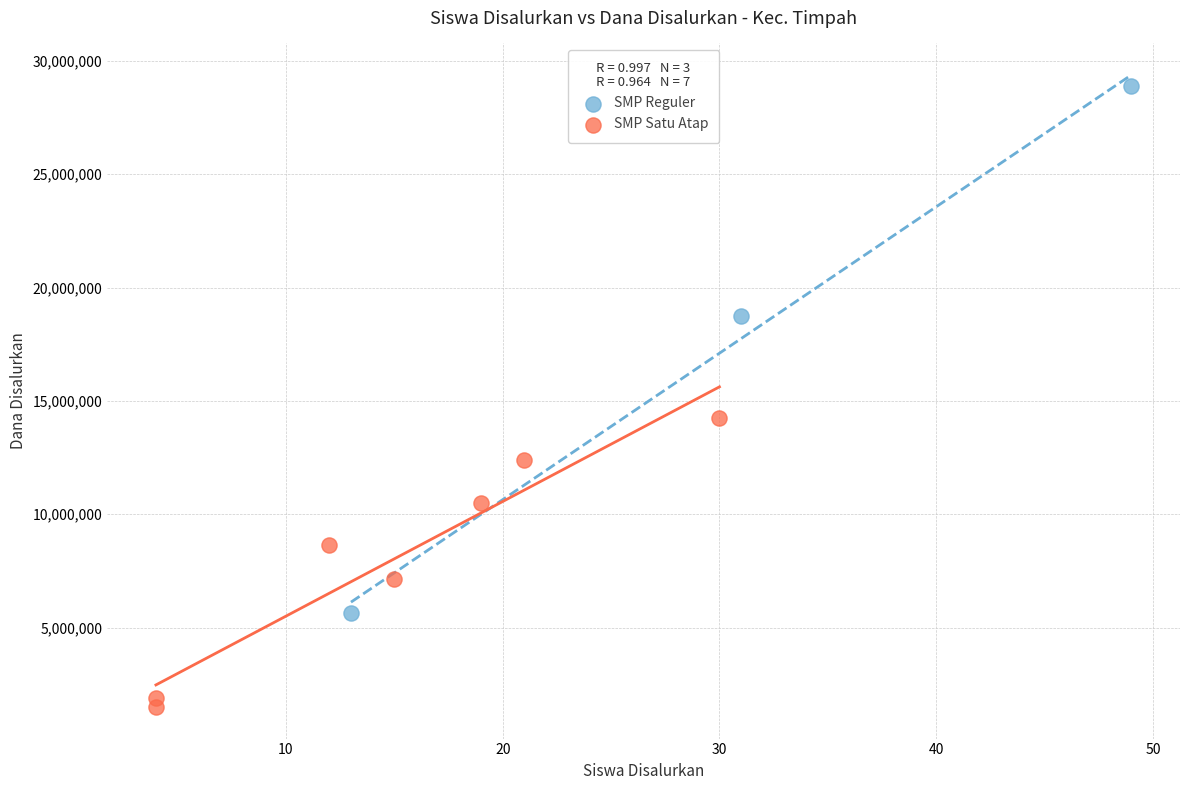

Which series contains the lowest Y value?

SMP Satu Atap